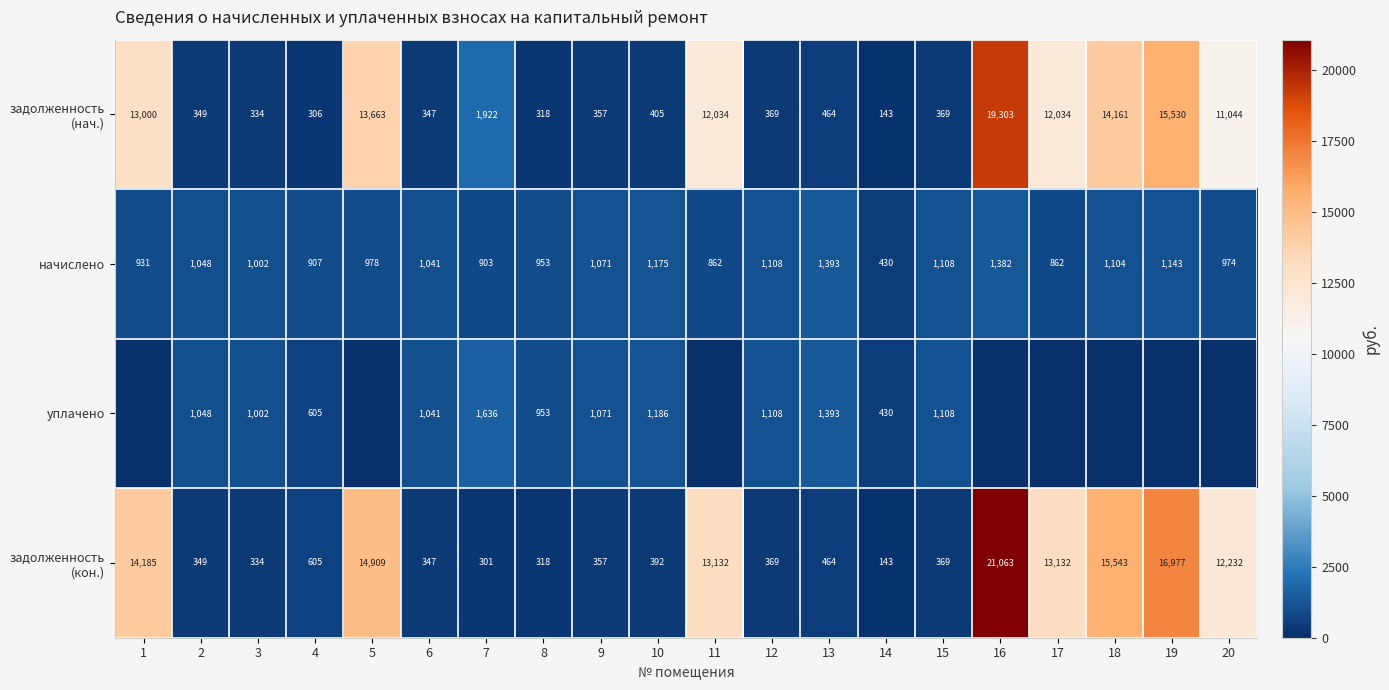

What is the average value of the начислено series?

1019